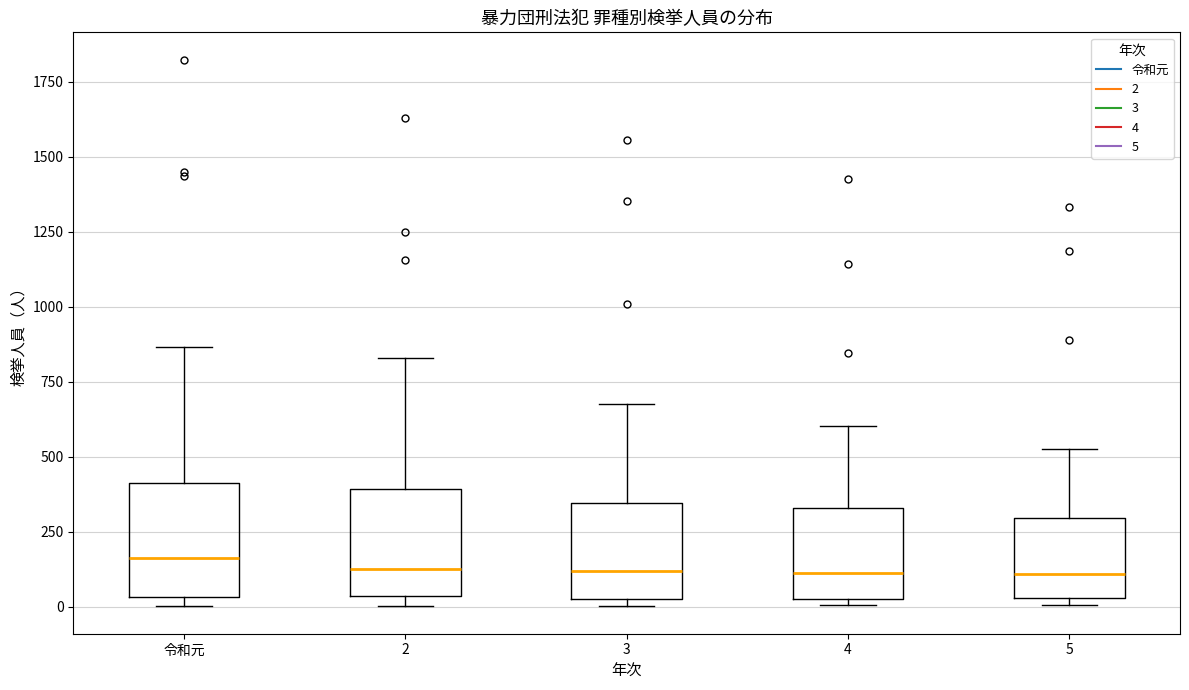

Where is the lower edge of the box for 5 on the y-axis? The values are not printed on the chart, so give them approximately, as read against the axis.

50